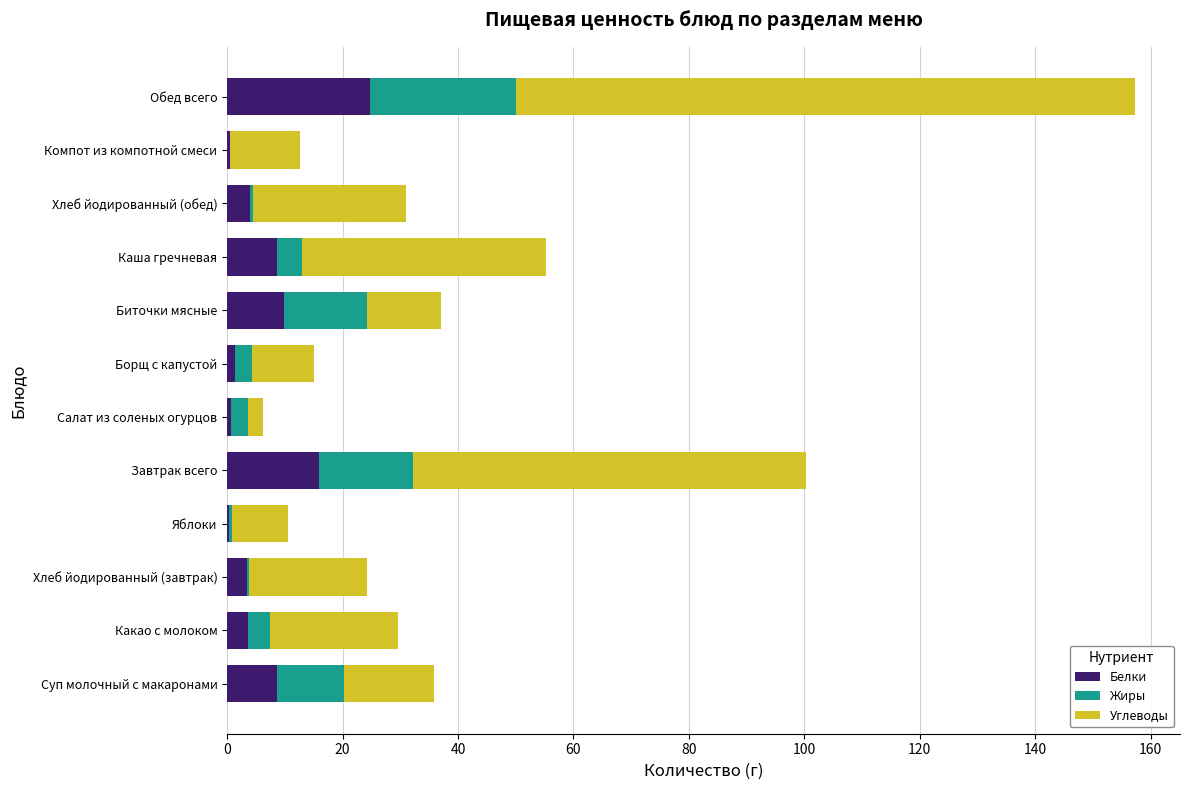

At which category is the sum across all series the highest?

Обед всего